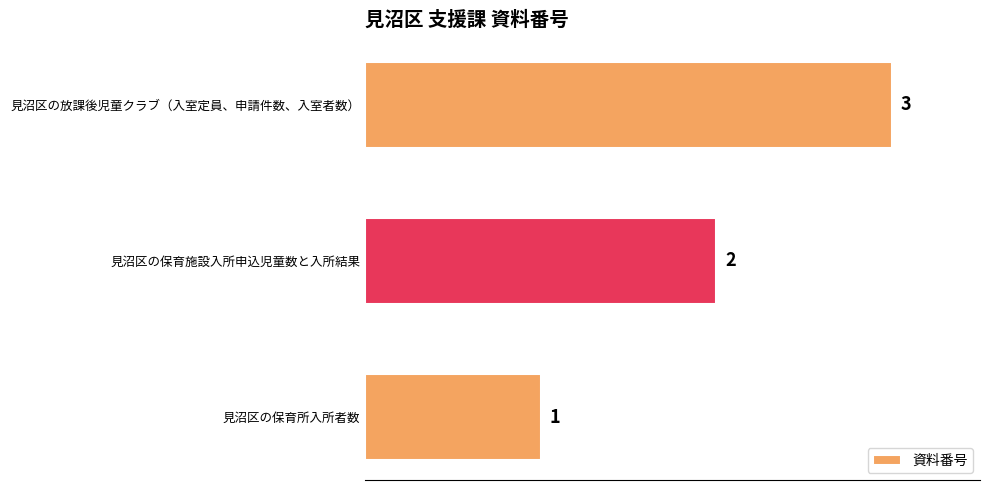

What is the greatest value displayed?

3